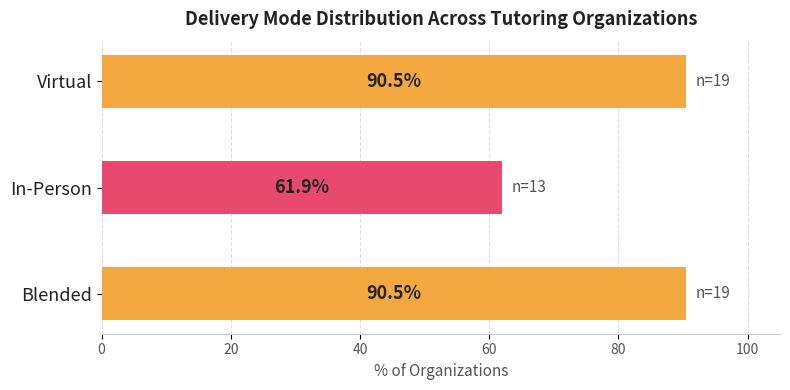

What value does the data have at Virtual?

90.5